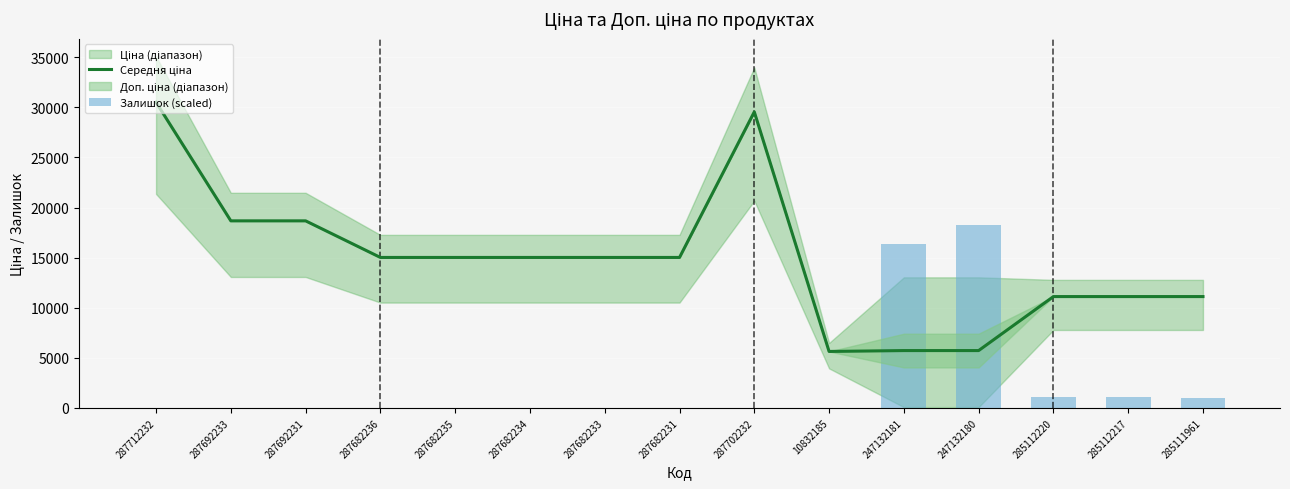

How many data points does each series have?

15